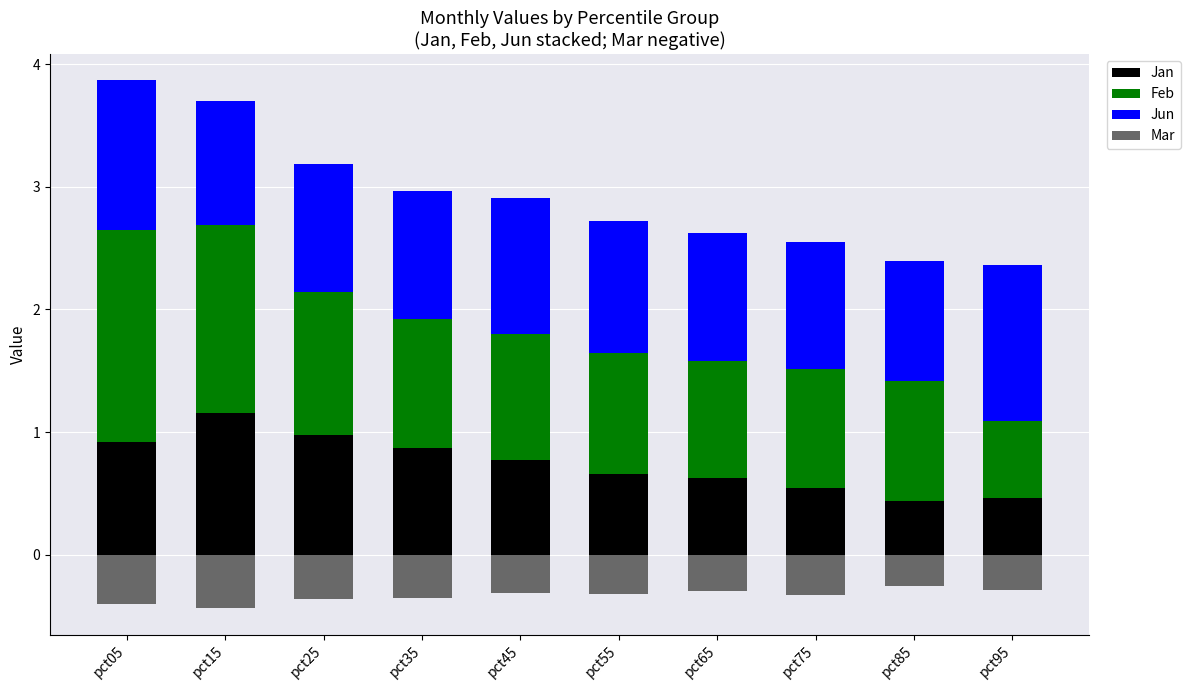

How many categories are shown in the chart?

10